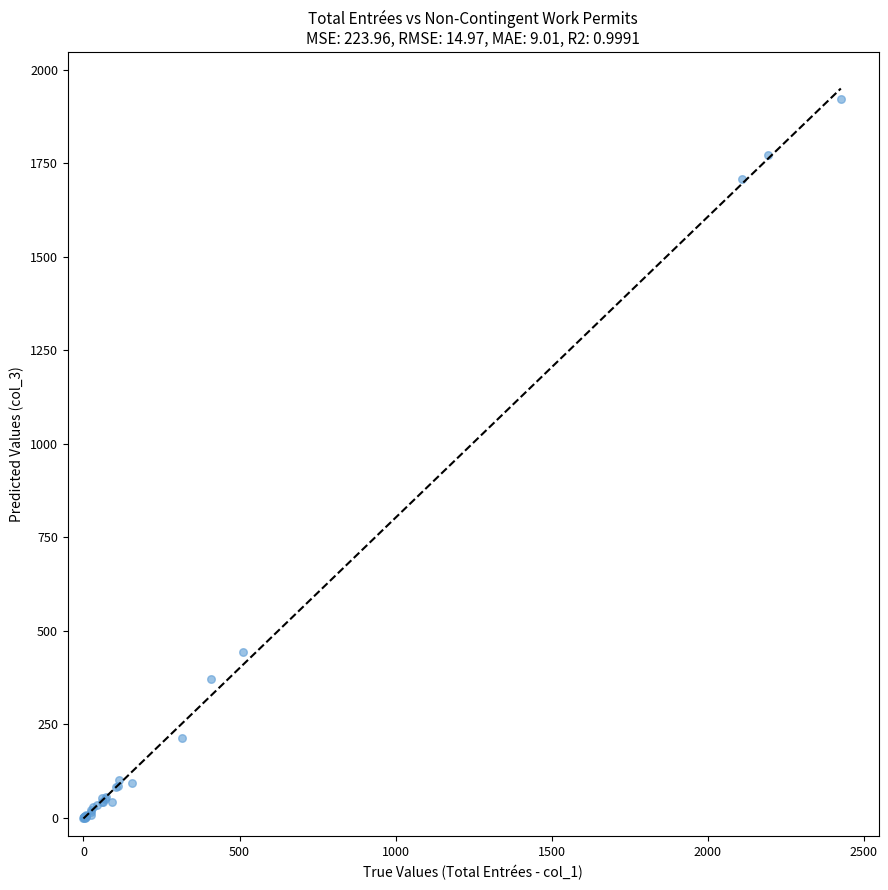

What Y value in the scatter plot is closest to 961?

442